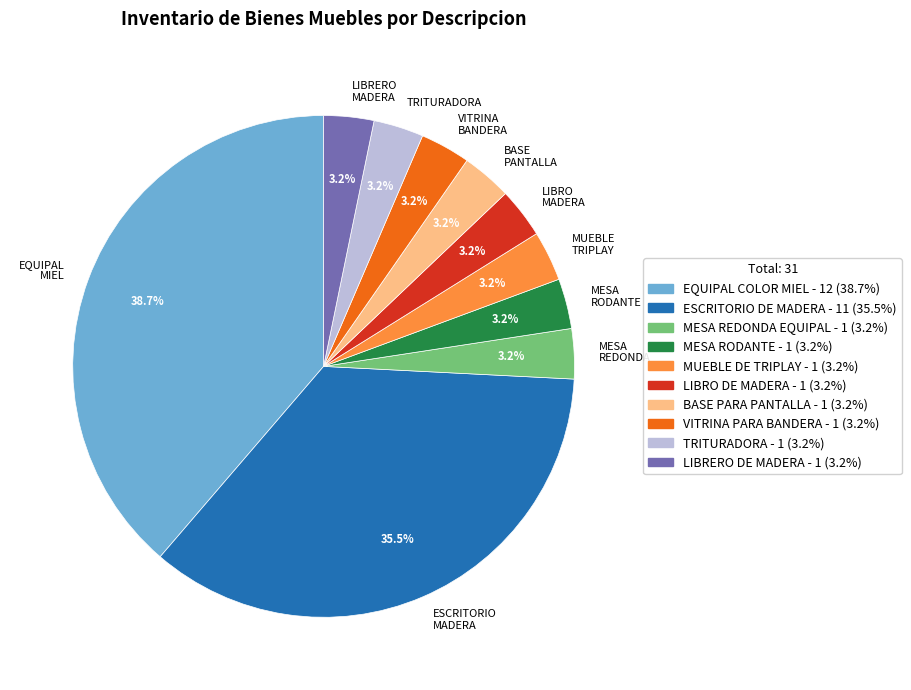

What is the ratio of the value at LIBRERO MADERA to the value at MESA RODANTE?

1.0